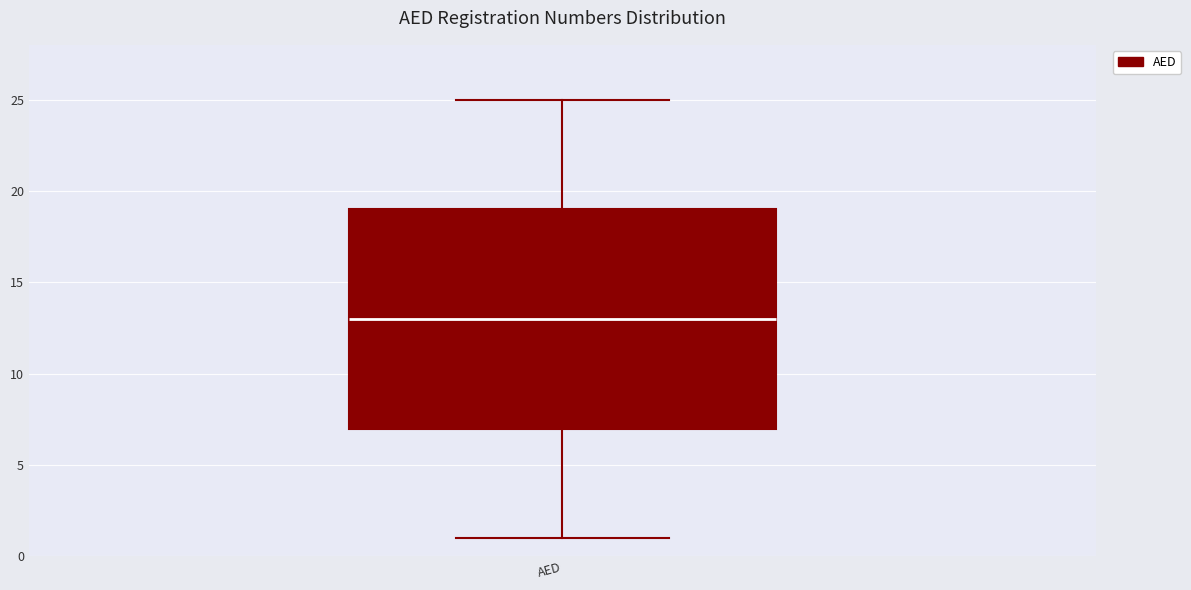

Where is the lower edge of the box for AED on the y-axis? The values are not printed on the chart, so give them approximately, as read against the axis.

7